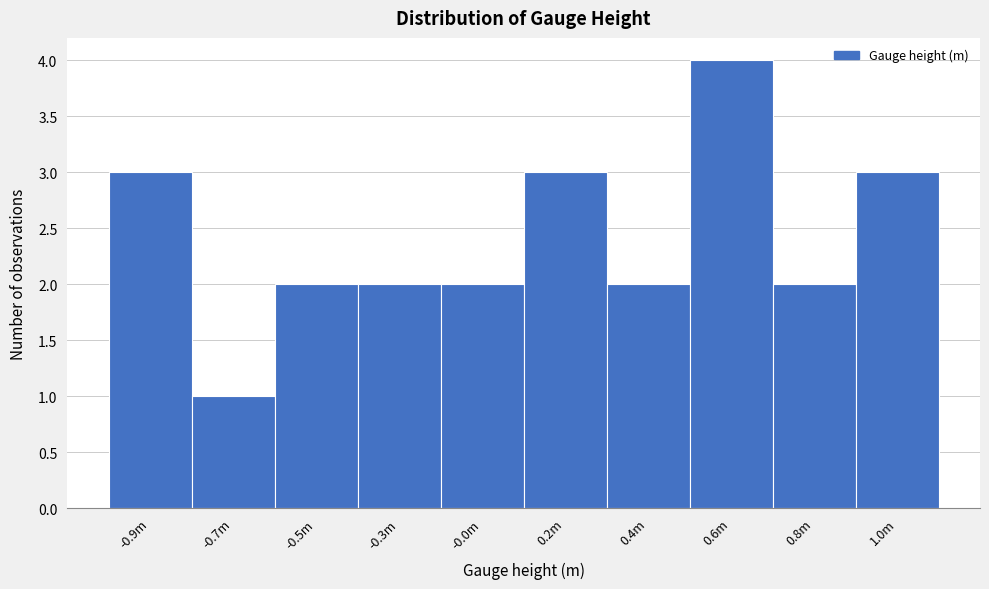

Reading right to left, transcribe all the data shown in this chart.

3	2	4	2	3	2	2	2	1	3